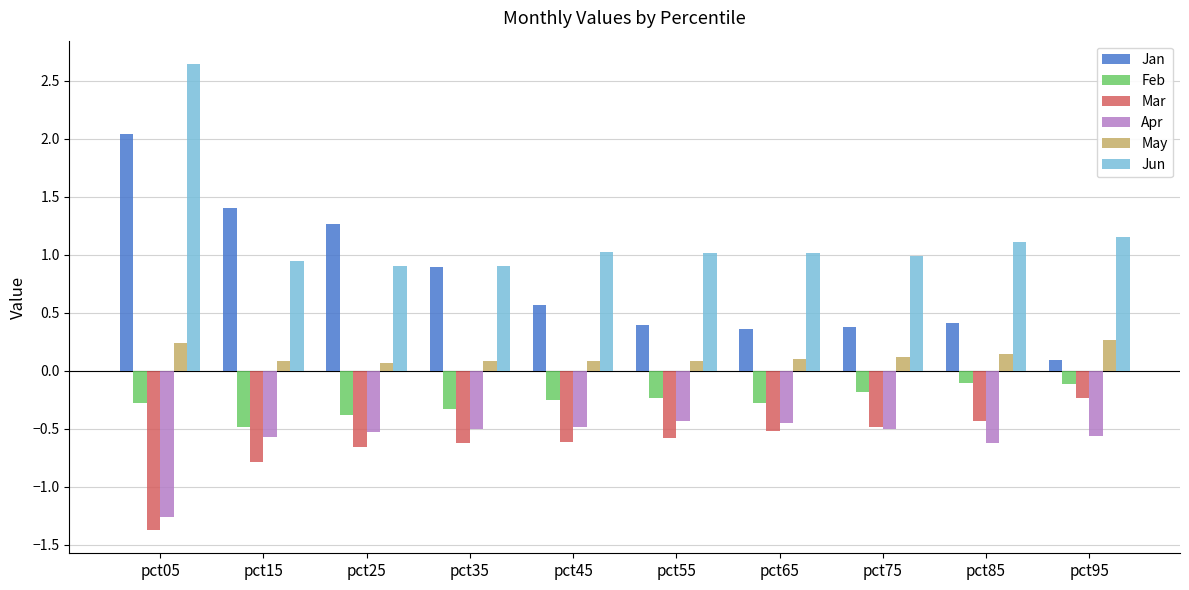

How many bars are there in total?

60